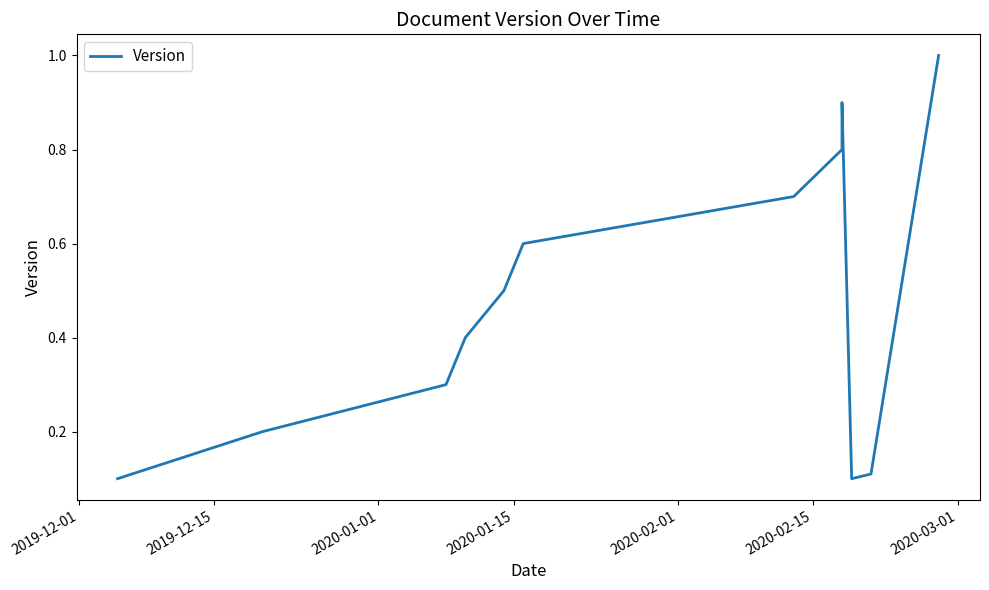

How many distinct data groups are displayed?

1